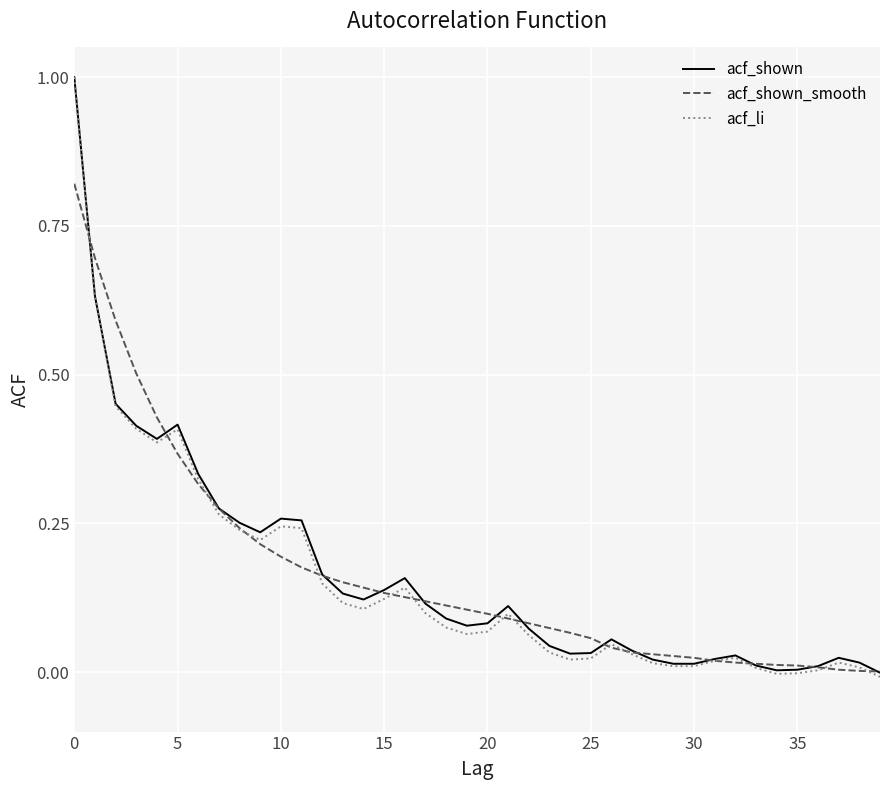

Which series has the largest range (max minus min)?

acf_li